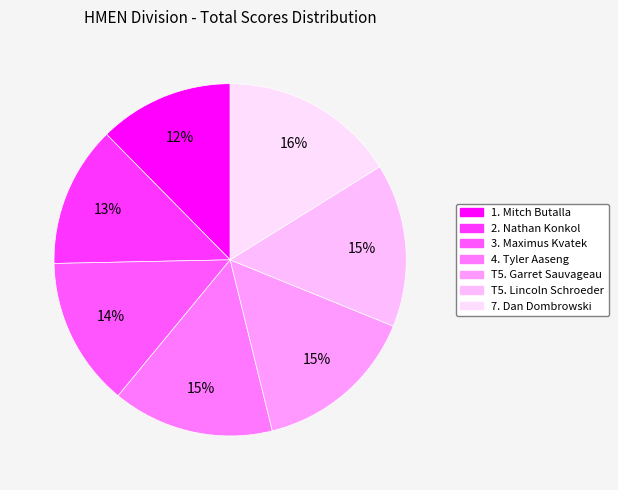

How many slices are in this pie chart?

7